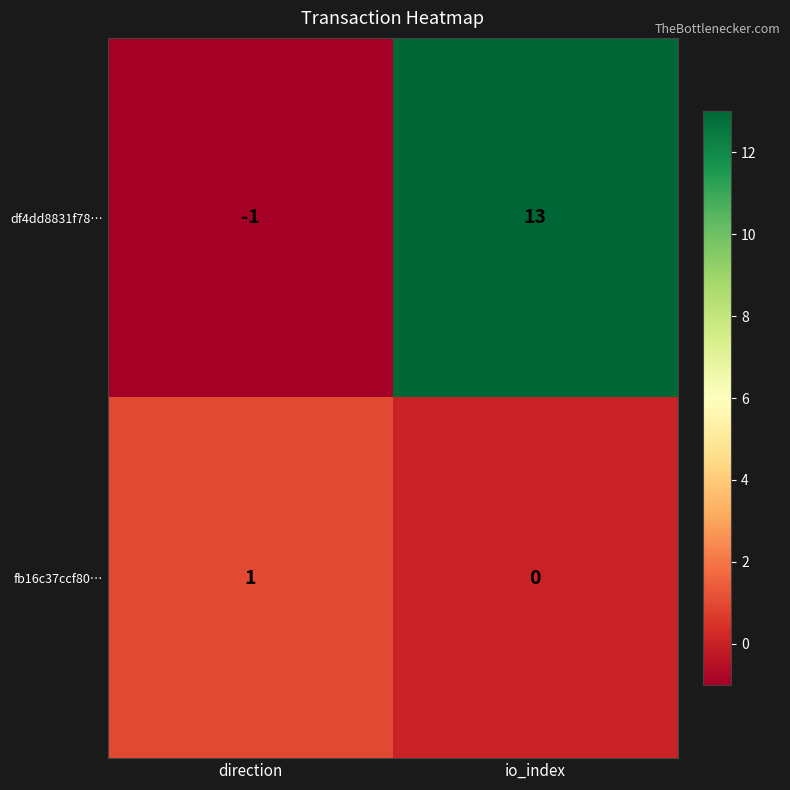

What is the difference between the highest and lowest values at direction?

2